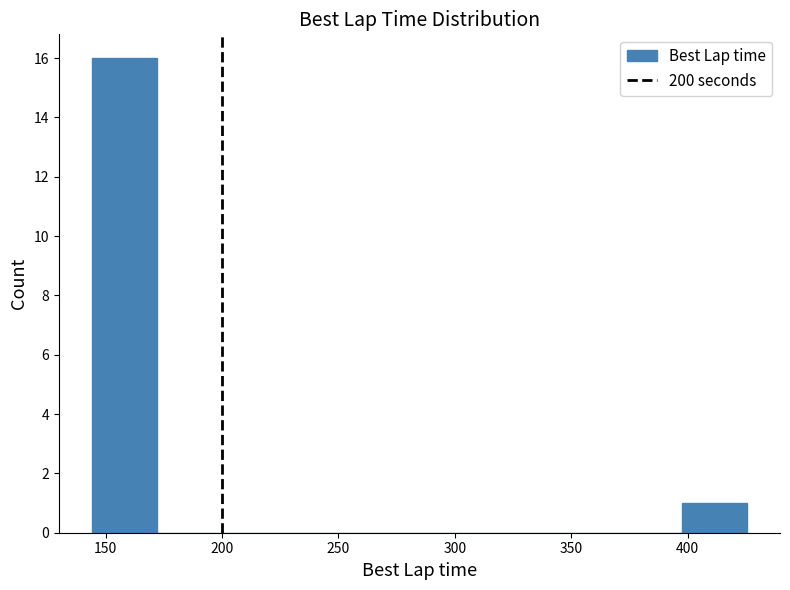

Reading left to right, transcribe this chart: for each bar, give the range it covers on the x-axis and its height. Neither the bar edges nor the heights are printed on the chart, so give them approximately, as read against the axes.

145 to 170: 16
170 to 200: 0
200 to 230: 0
230 to 255: 0
255 to 285: 0
285 to 315: 0
315 to 340: 0
340 to 370: 0
370 to 395: 0
395 to 425: 1